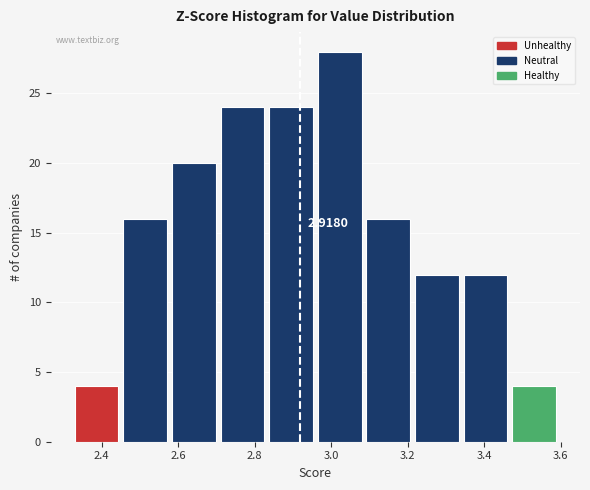

Over which range of the x-axis is the bar tallest?

2.96 to 3.10